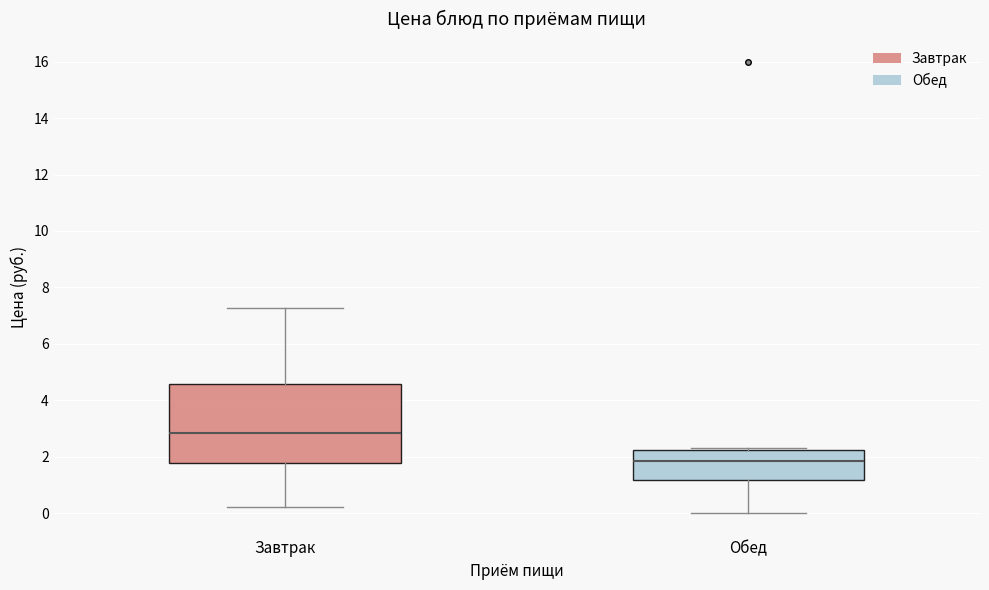

Reading left to right, read every box against the y-axis: the position of its median line, the range the box covers, and the ends of its whiskers. The values are not printed on the chart, so give them approximately, as read against the axis.

Завтрак: median 2.8, box 1.8 to 4.6, whiskers 0.2 to 7.2
Обед: median 1.8, box 1.2 to 2.2, whiskers 0.0 to 2.4